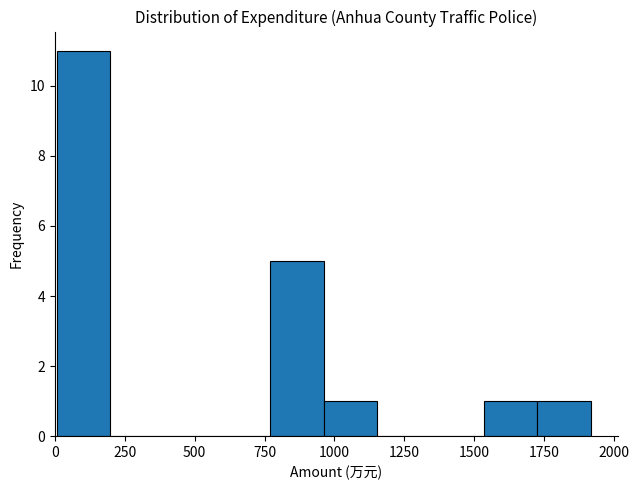

Around what value on the x-axis is the tallest bar? Give the approximate position of its centre, as read against the axis.

100